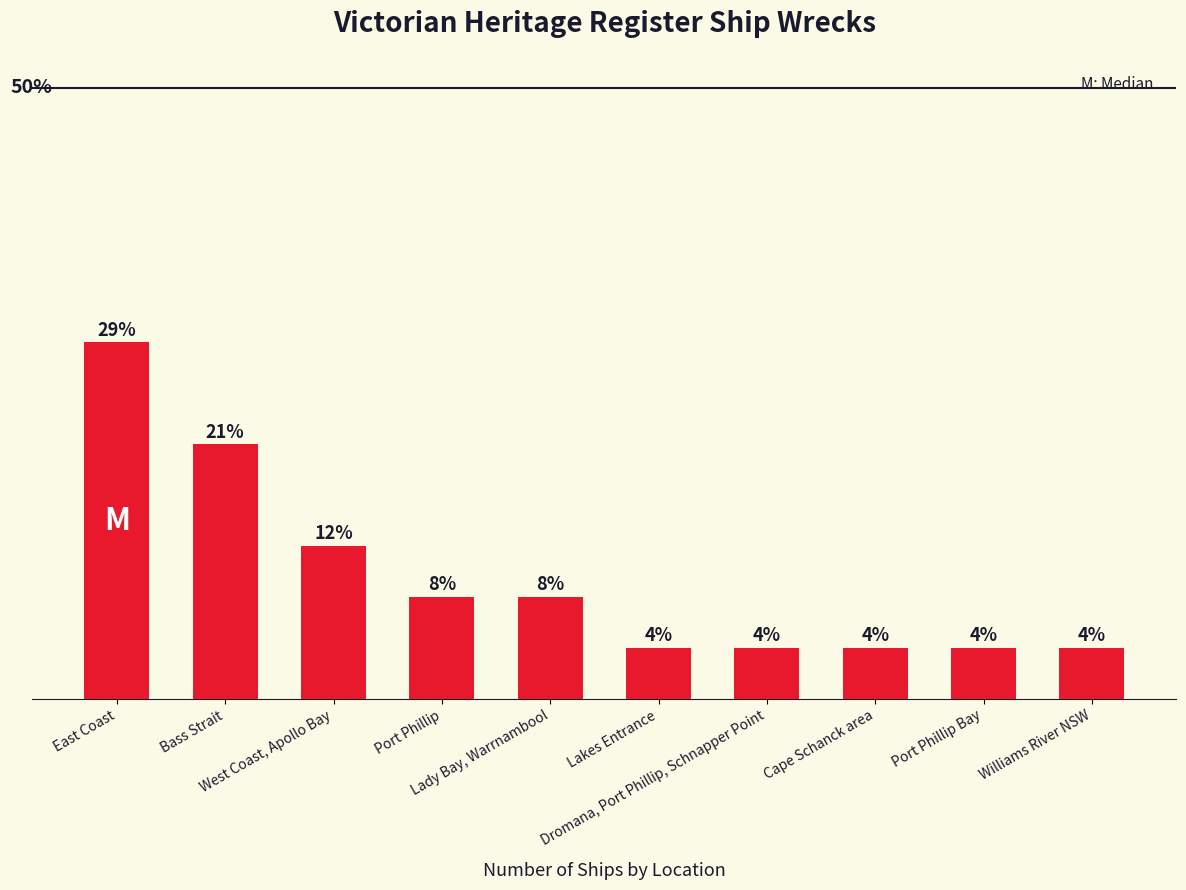

Are the bars horizontal?

No